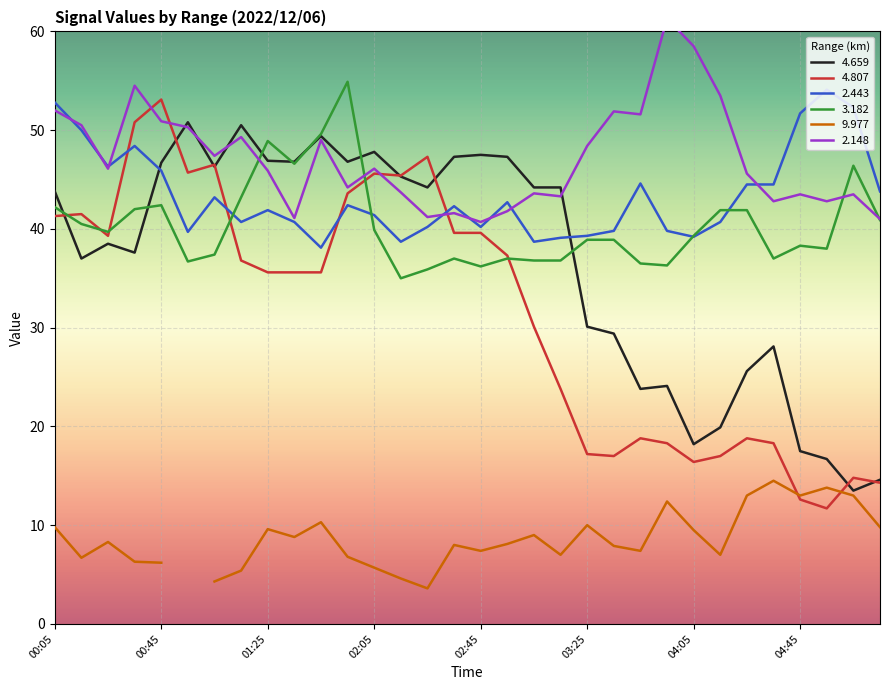

What is the label of the 21st point from the right?

01:55